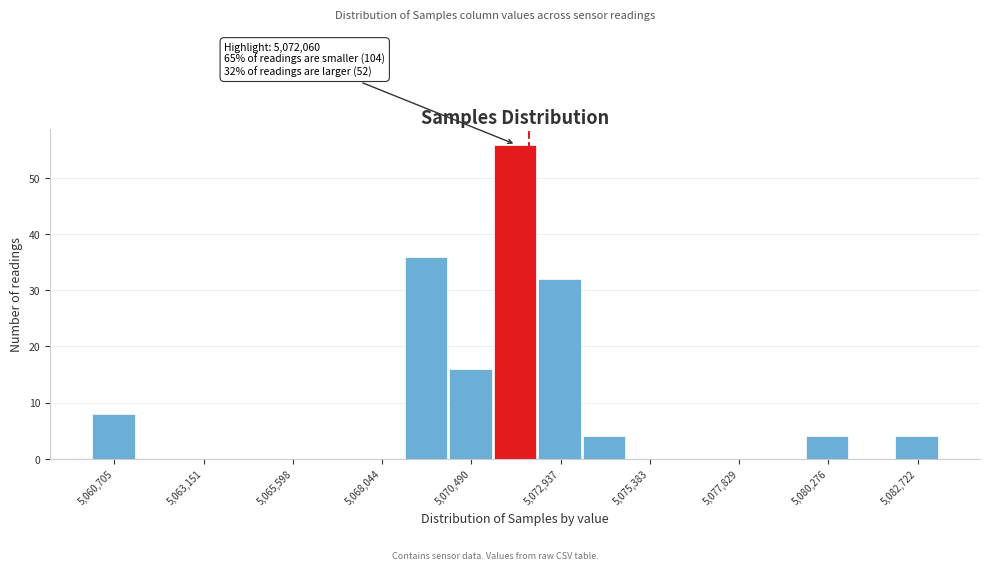

Around what value on the x-axis is the tallest bar? Give the approximate position of its centre, as read against the axis.

5071500